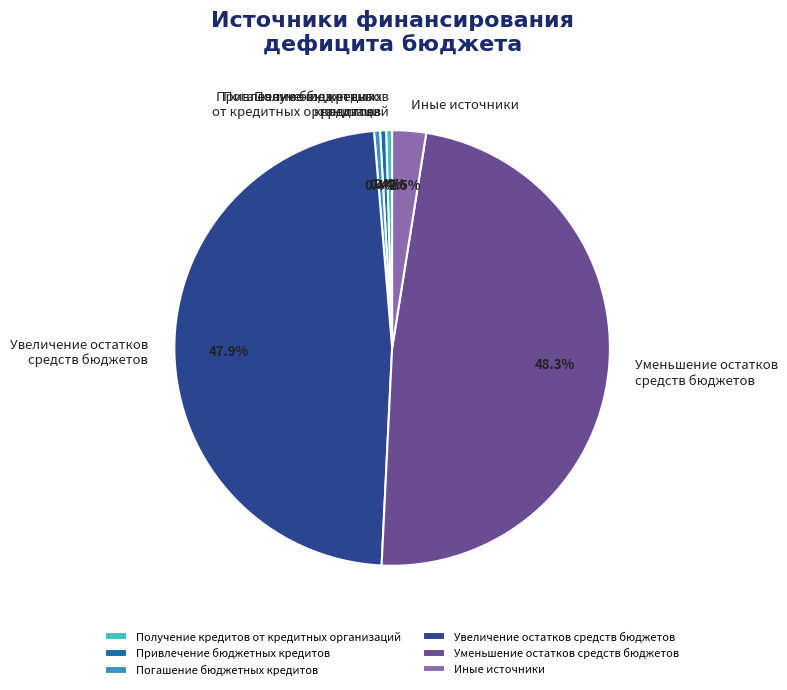

Count the number of slices in the pie.

6